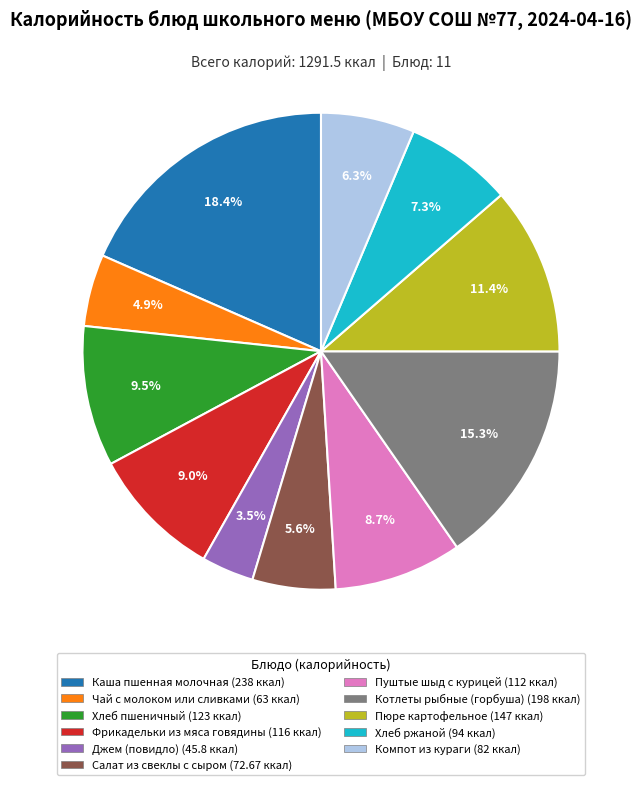

Does any single category account for the majority?

No